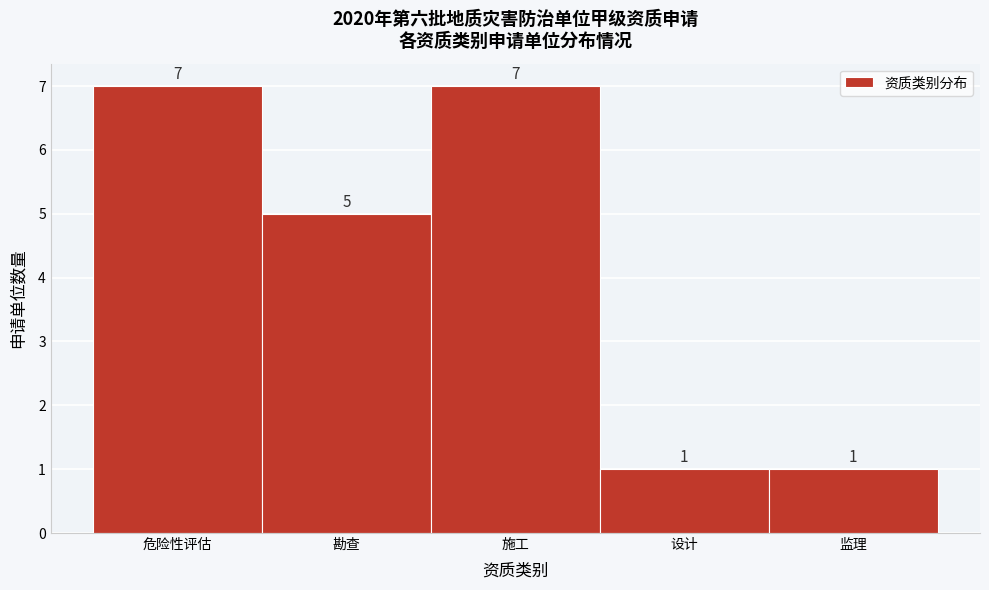

Reading left to right, extract all data points from this chart.

危险性评估=7	勘查=5	施工=7	设计=1	监理=1